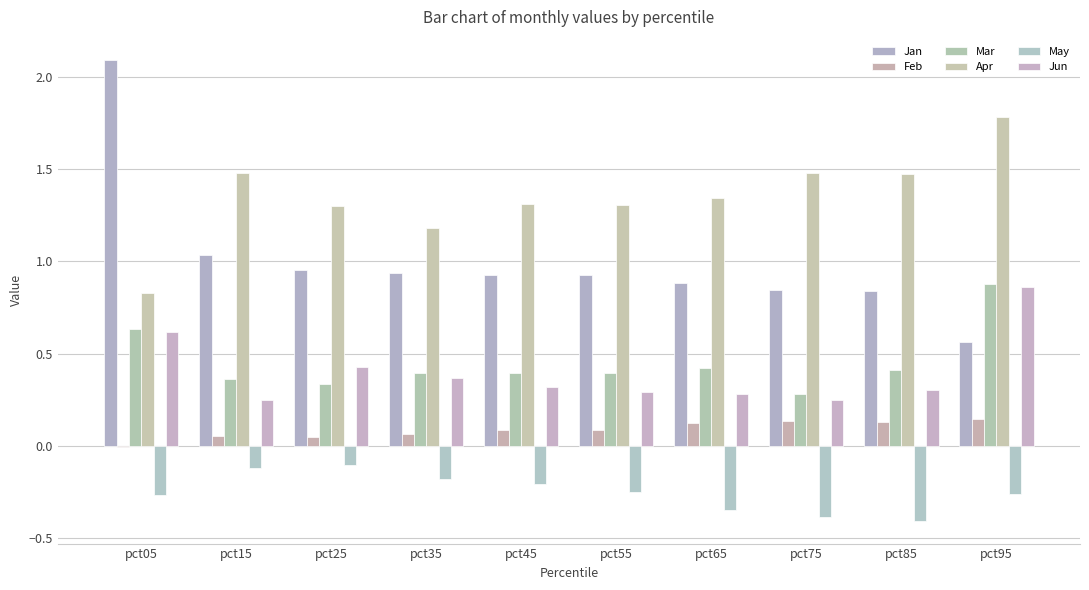

Where does the Apr series first go above 1?

pct15